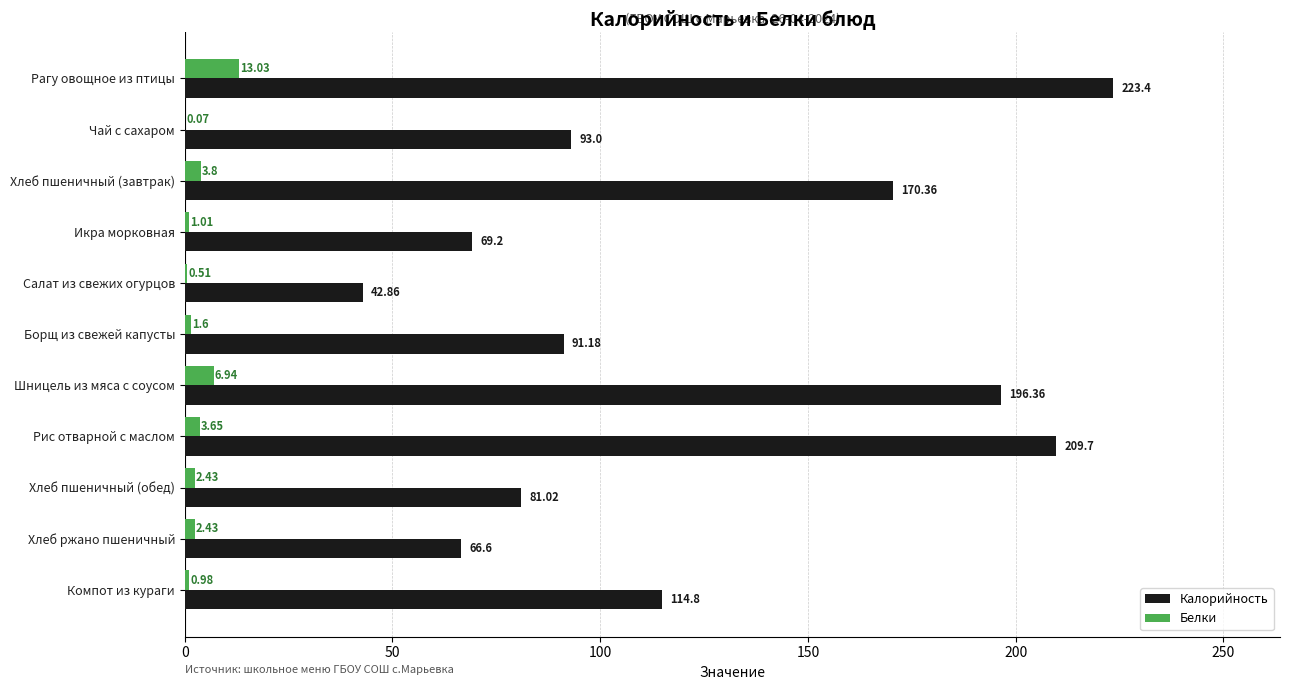

Where is Белки nearest to the value 6?

Шницель из мяса с соусом